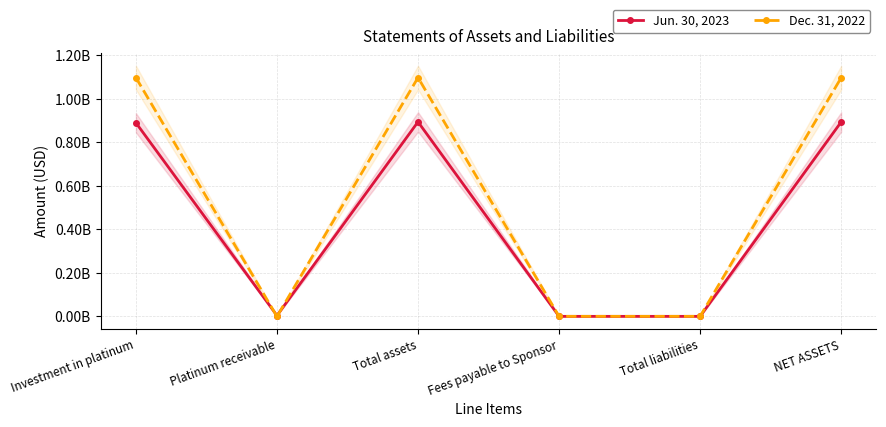

How many interior local peaks does the Jun. 30, 2023 series have?

1